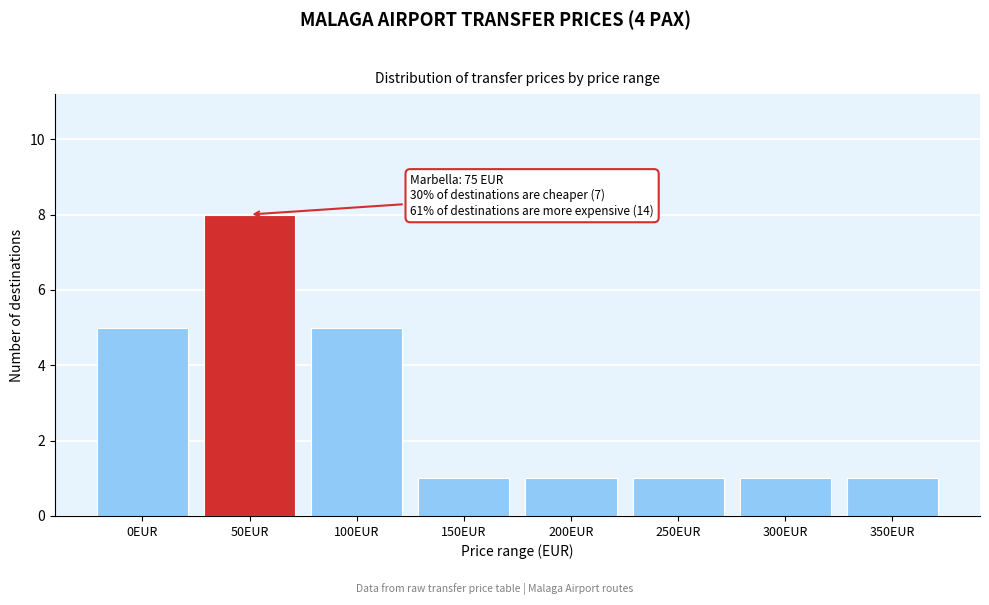

Reading left to right, transcribe all the data shown in this chart.

0EUR=5	50EUR=8	100EUR=5	150EUR=1	200EUR=1	250EUR=1	300EUR=1	350EUR=1